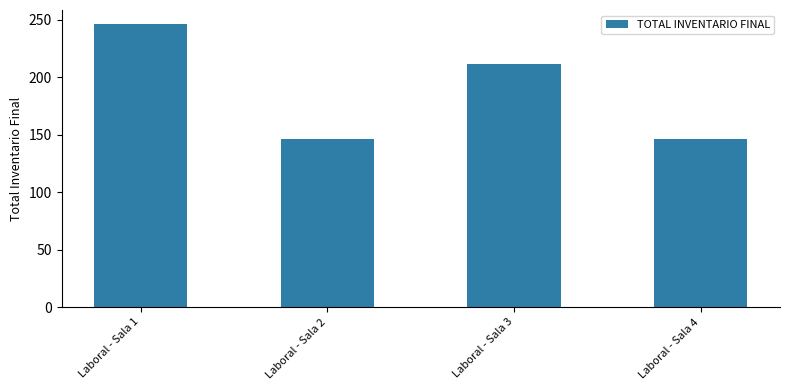

Reading left to right, what are all the values shown in this chart?

Laboral - Sala 1=246	Laboral - Sala 2=146	Laboral - Sala 3=211	Laboral - Sala 4=146